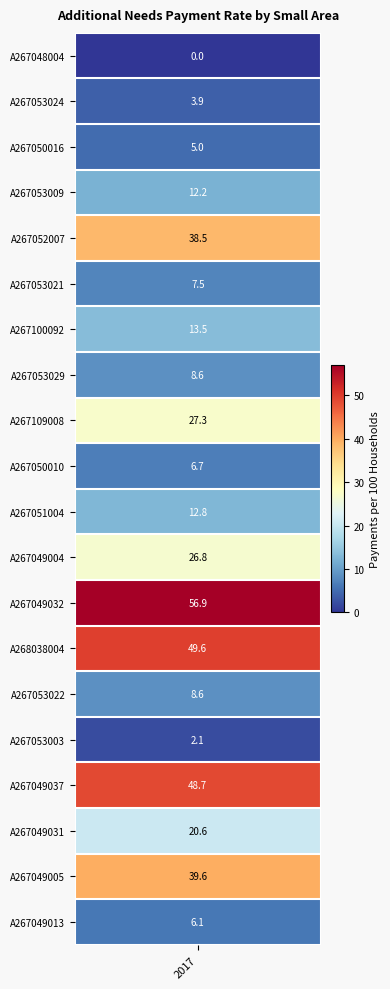

What is the average value of the A267053021 series?

7.5